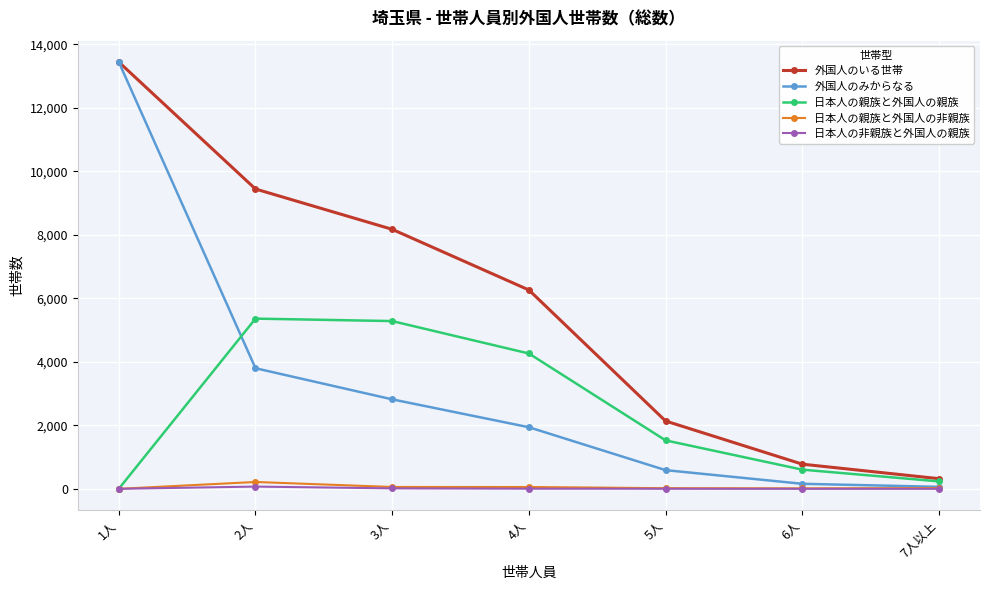

True or false: 外国人のいる世帯 has a value of 3128 at 1人.

False